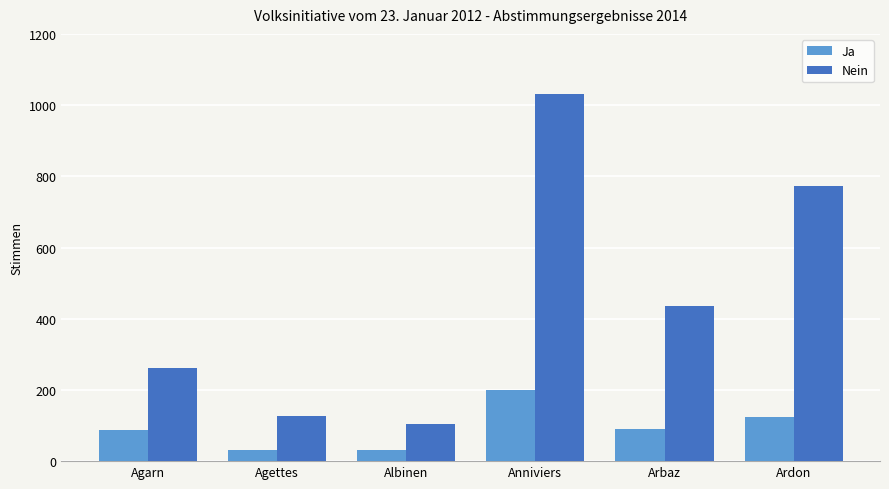

At how many categories does at least one series exceed 553?

2